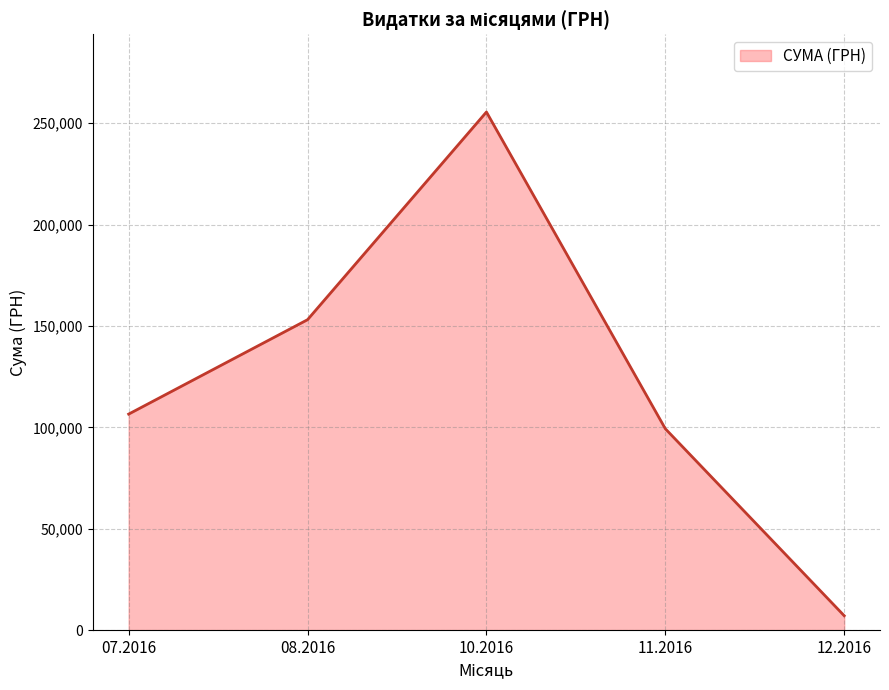

What is the difference between the maximum and minimum values?

248470.2